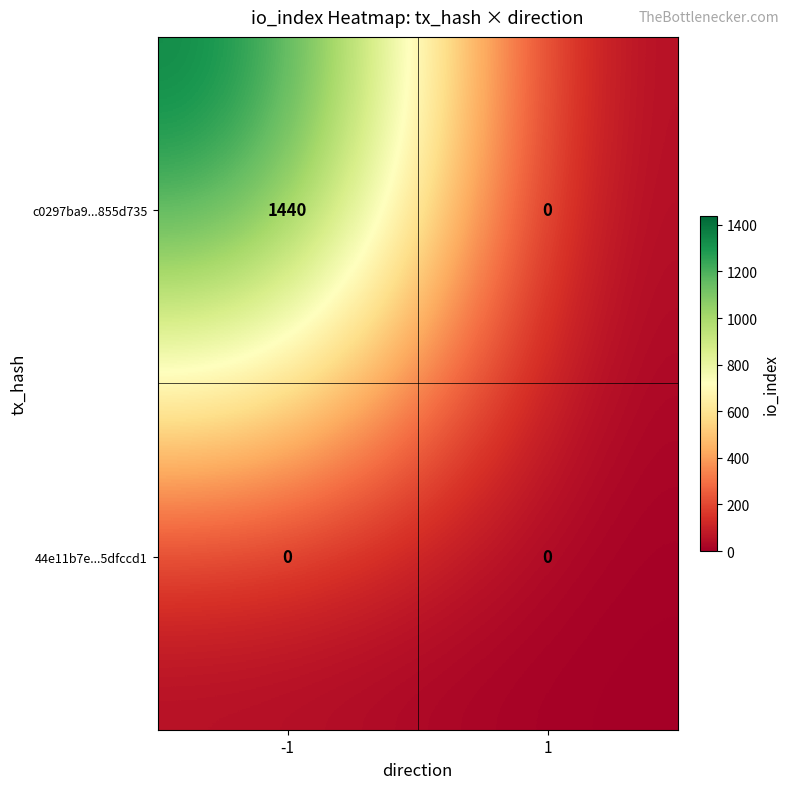

Reading left to right, extract all data points from this chart.

c0297ba9...855d735: -1=1440	1=0
44e11b7e...5dfccd1: -1=0	1=0